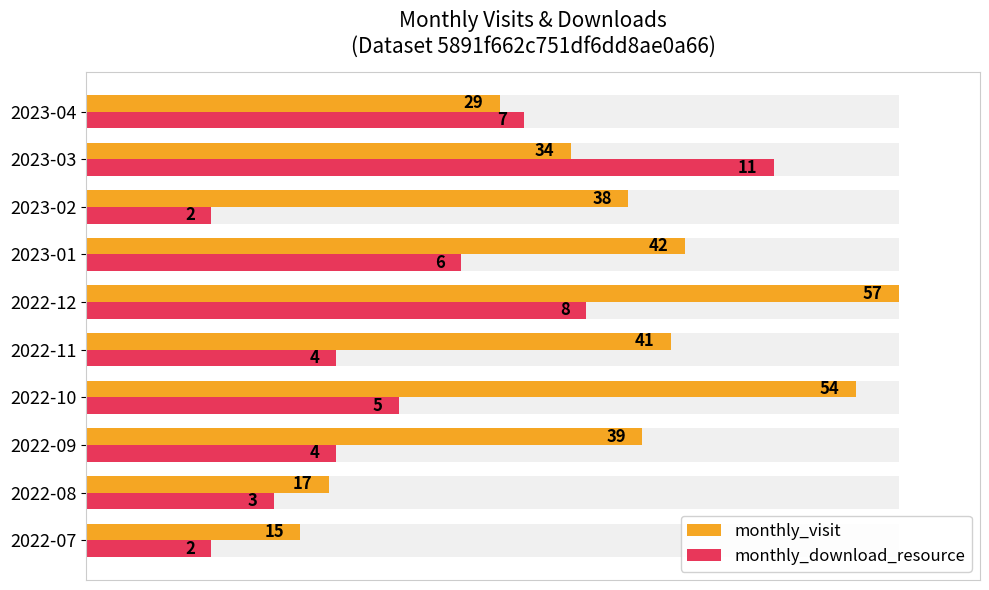

The monthly_visit series shows 30.6 at 2022-12. True or false?

False